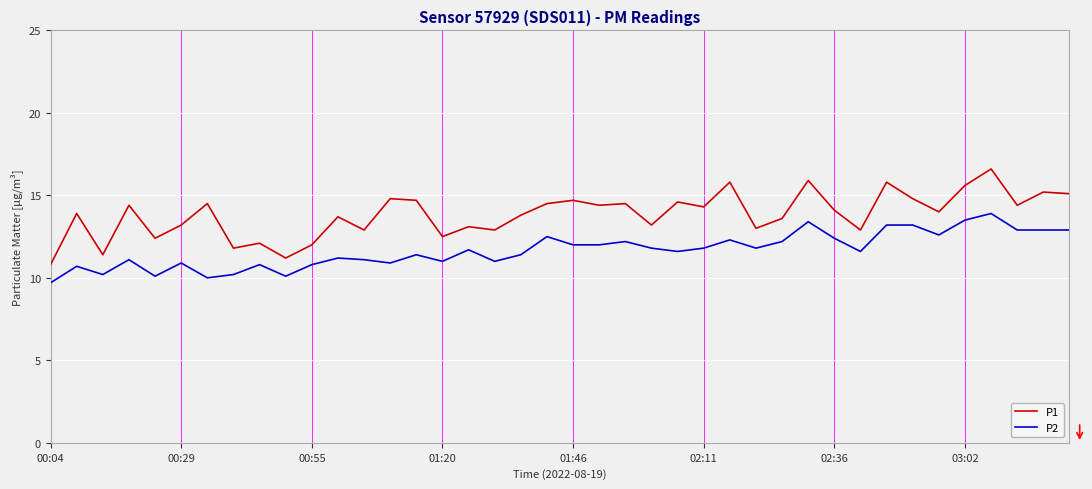

What is the minimum value for P1?

10.8